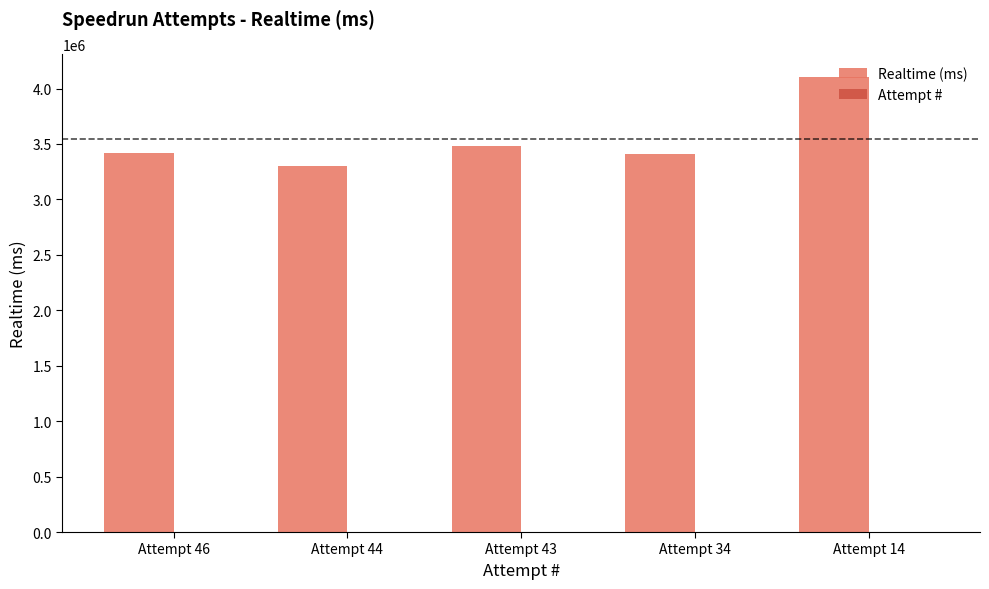

Which series has the largest range (max minus min)?

Realtime (ms)